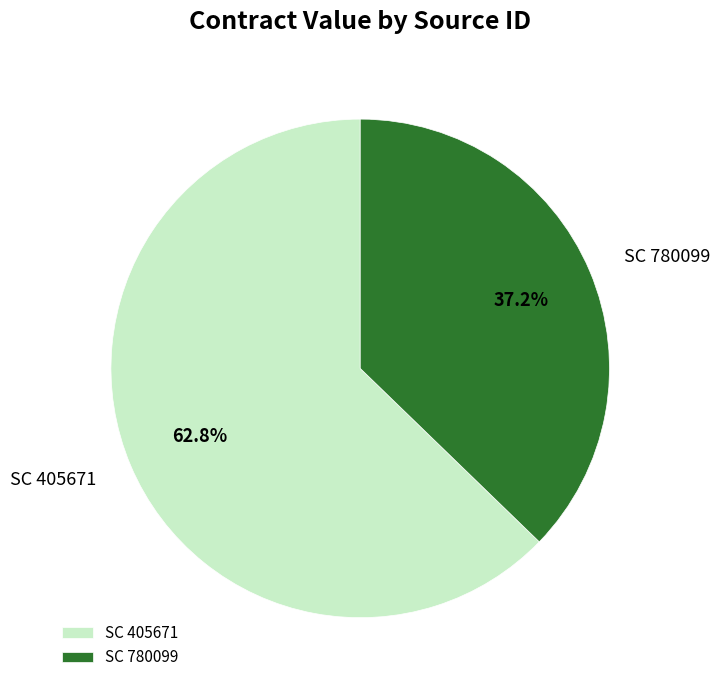

What percentage is the SC 405671 slice, to the nearest percent?

63%